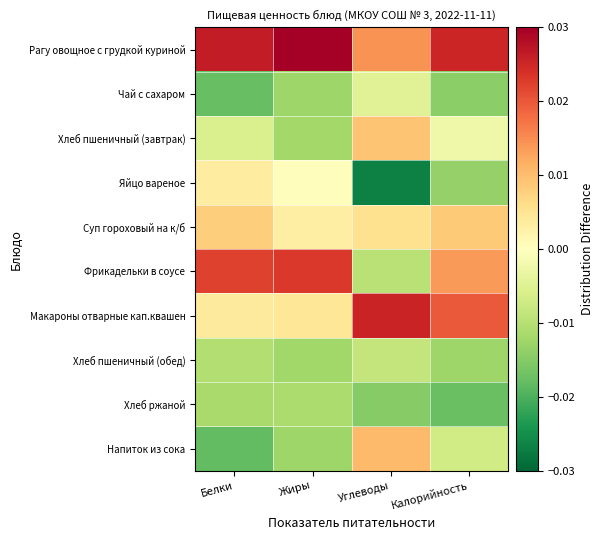

Rank the series at Углеводы from highest to lowest value.

Макароны отварные кап.квашен, Рагу овощное с грудкой куриной, Напиток из сока, Хлеб пшеничный (завтрак), Суп гороховый на к/б, Чай с сахаром, Хлеб пшеничный (обед), Фрикадельки в соусе, Хлеб ржаной, Яйцо вареное